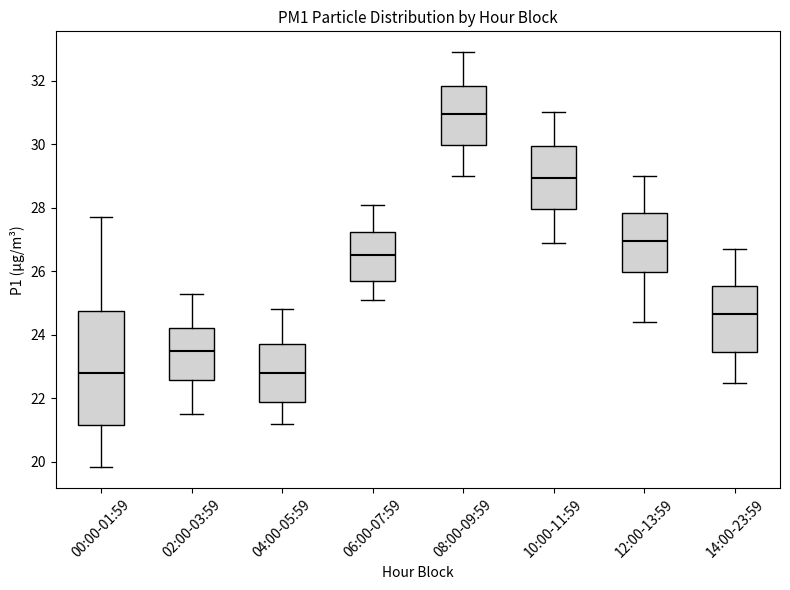

Which box has the highest median line?

08:00-09:59